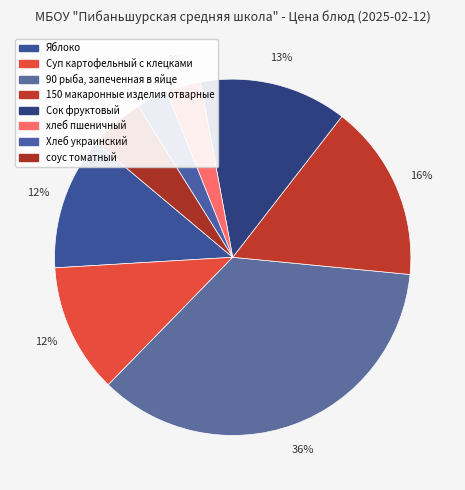

To the nearest percent, what is the combined percentage of 150 макаронные изделия отварные and Хлеб украинский?

19%